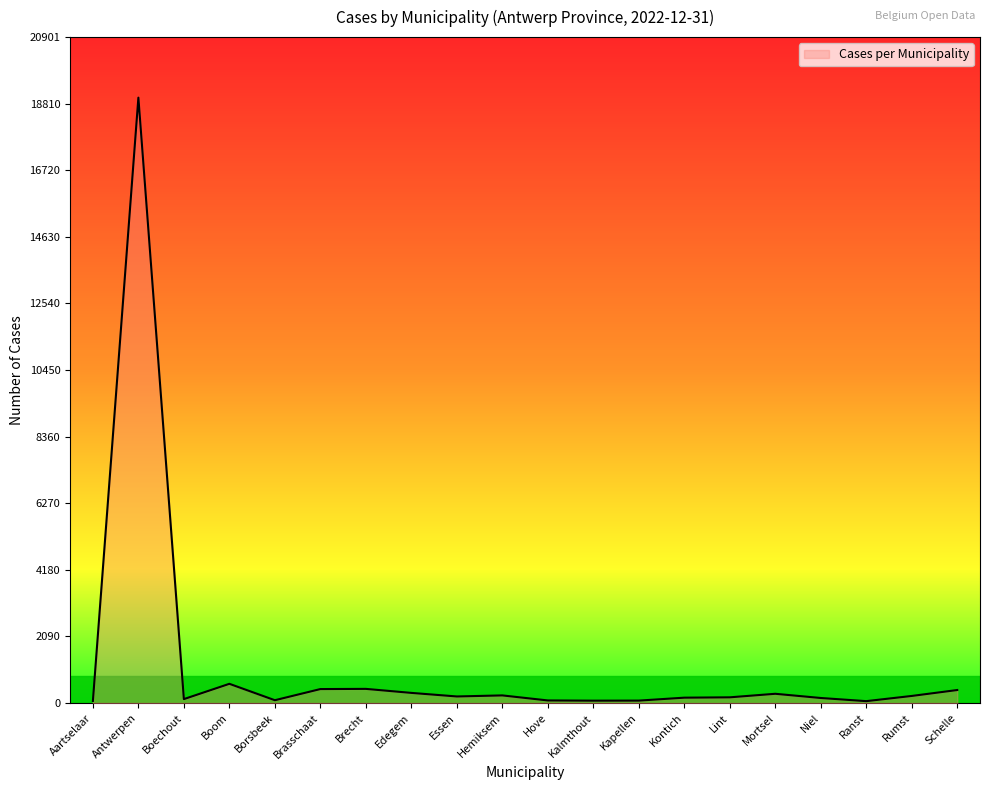

What is the difference between the maximum and minimum values?

18943